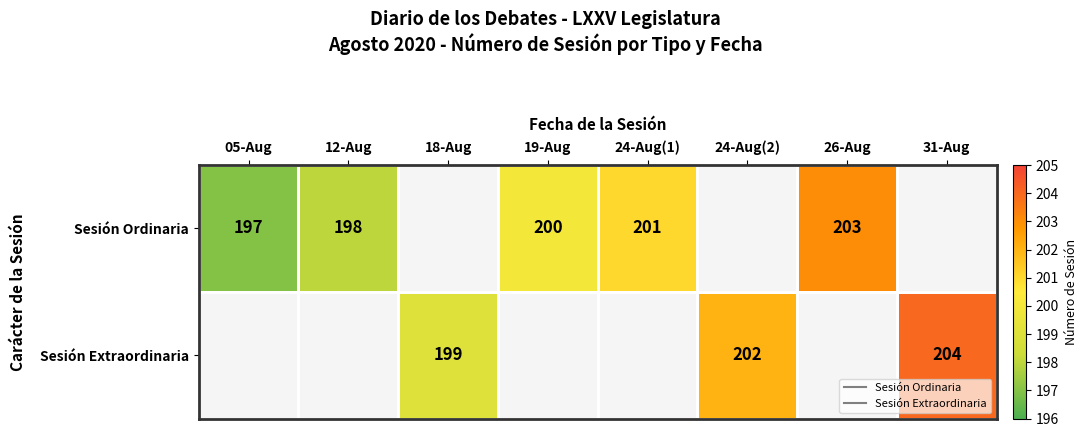

Rank the series by their maximum value, from lowest to highest.

Sesión Ordinaria, Sesión Extraordinaria